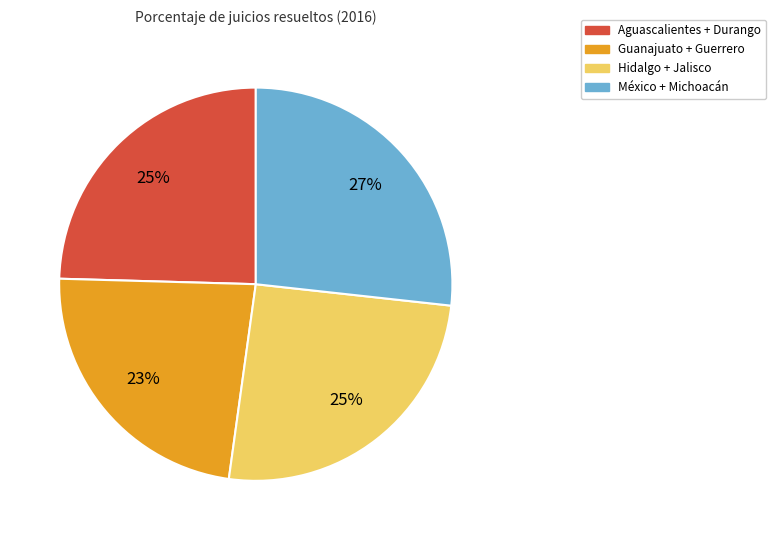

To the nearest percent, what is the average slice percentage?

25%